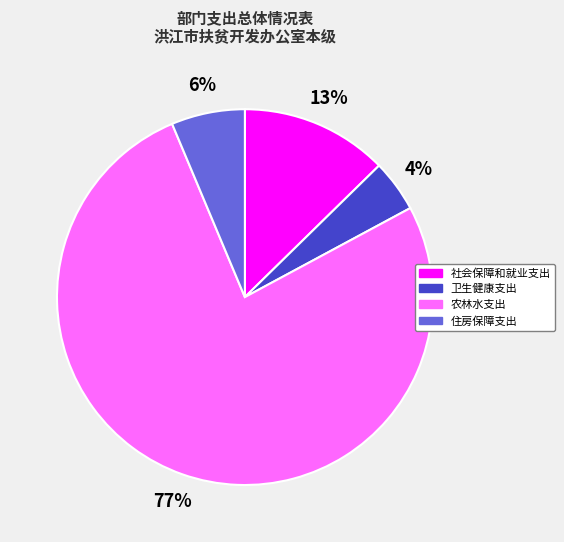

Is the sum of 社会保障和就业支出 and 住房保障支出 greater than half?

No